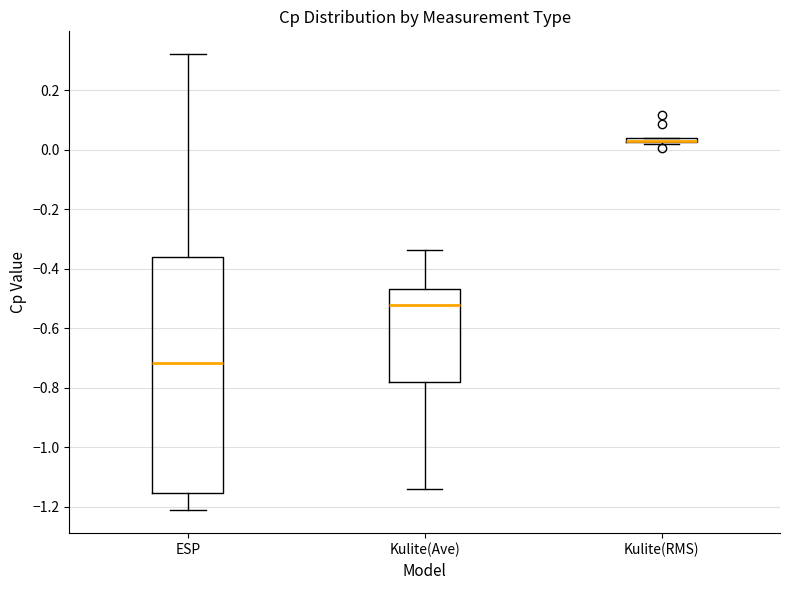

Where is the lower edge of the box for Kulite(Ave) on the y-axis? The values are not printed on the chart, so give them approximately, as read against the axis.

-0.78